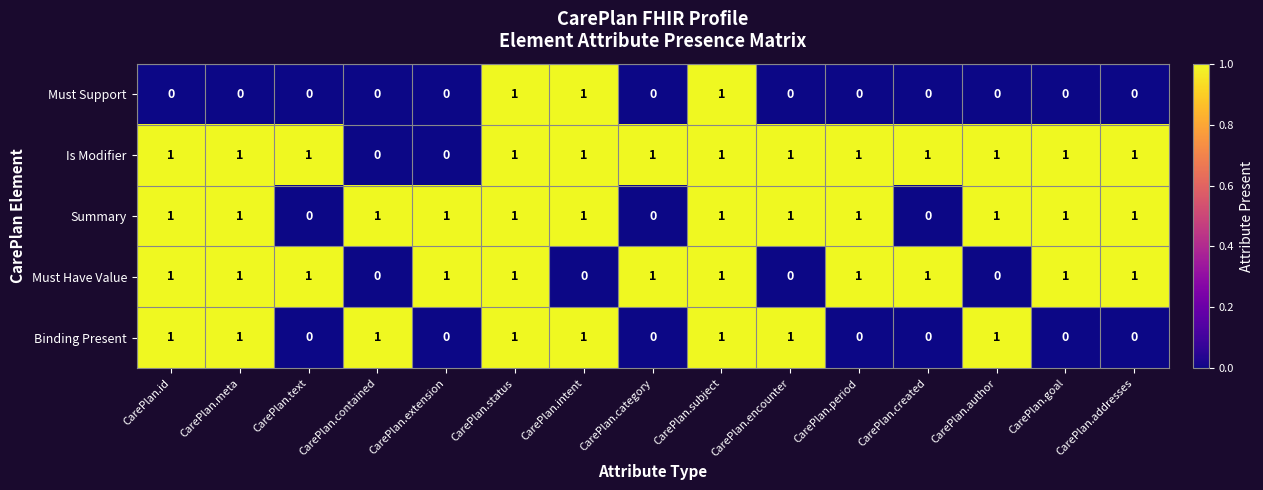

How many Summary values are between 1 and 2?

12